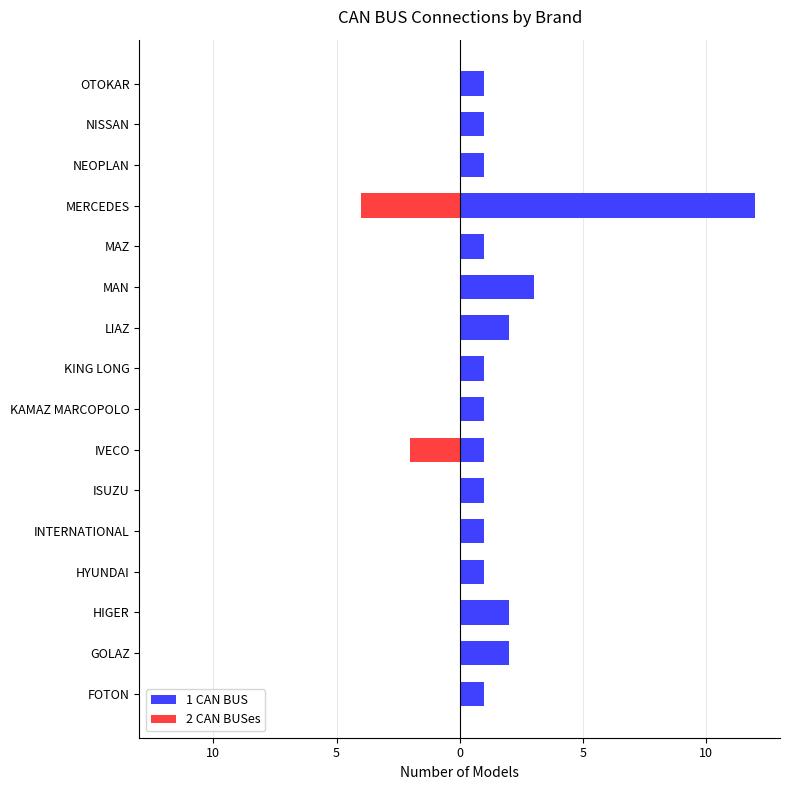

Which series has the largest total across all categories?

1 CAN BUS